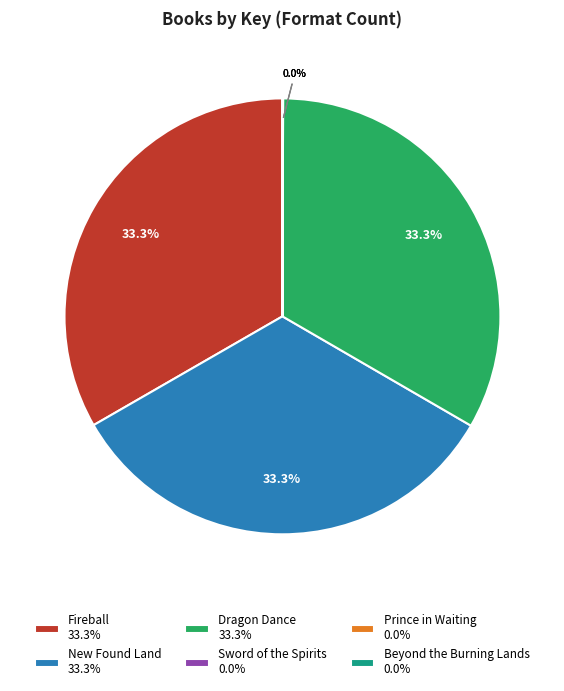

Approximately how many times larger is the value at Fireball 33.3% compared to New Found Land 33.3%?

1.0